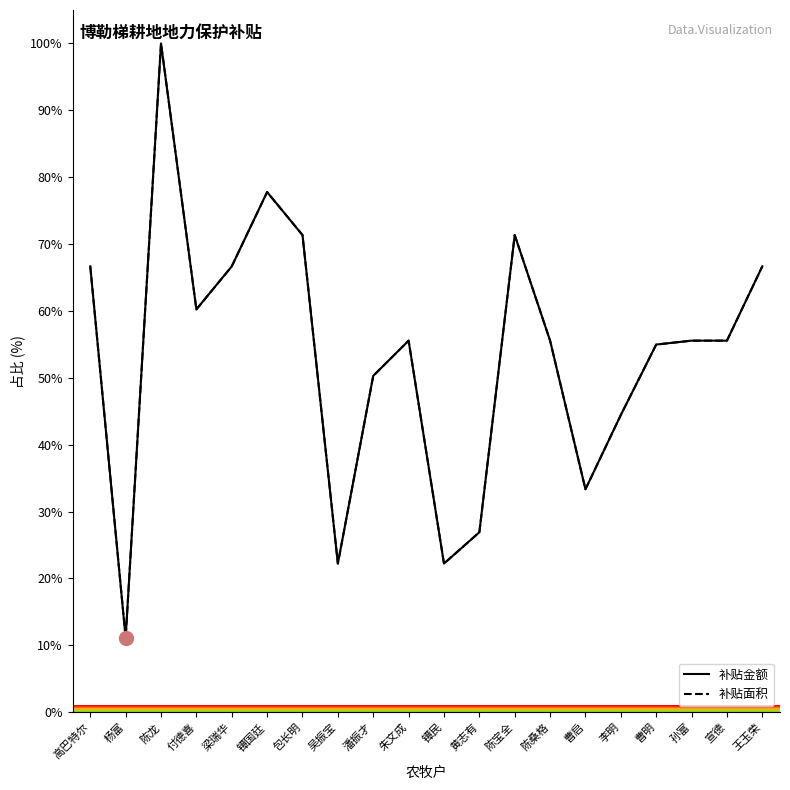

Where is the first local maximum for 补贴面积?

陈龙